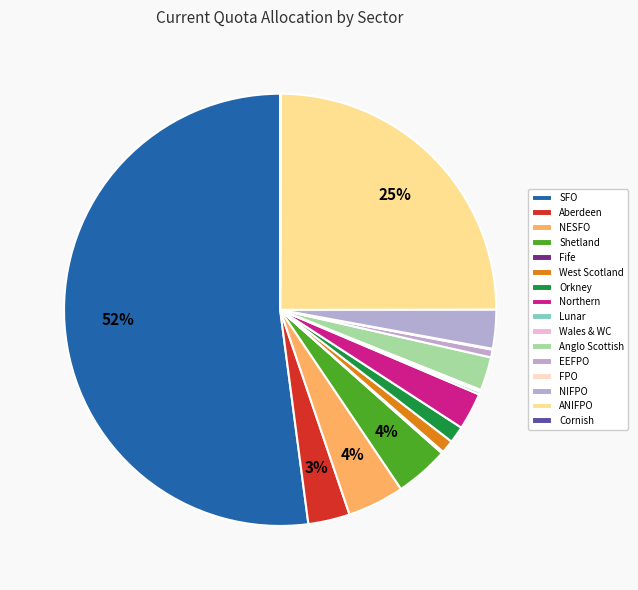

Does SFO account for over 50% of the chart?

Yes